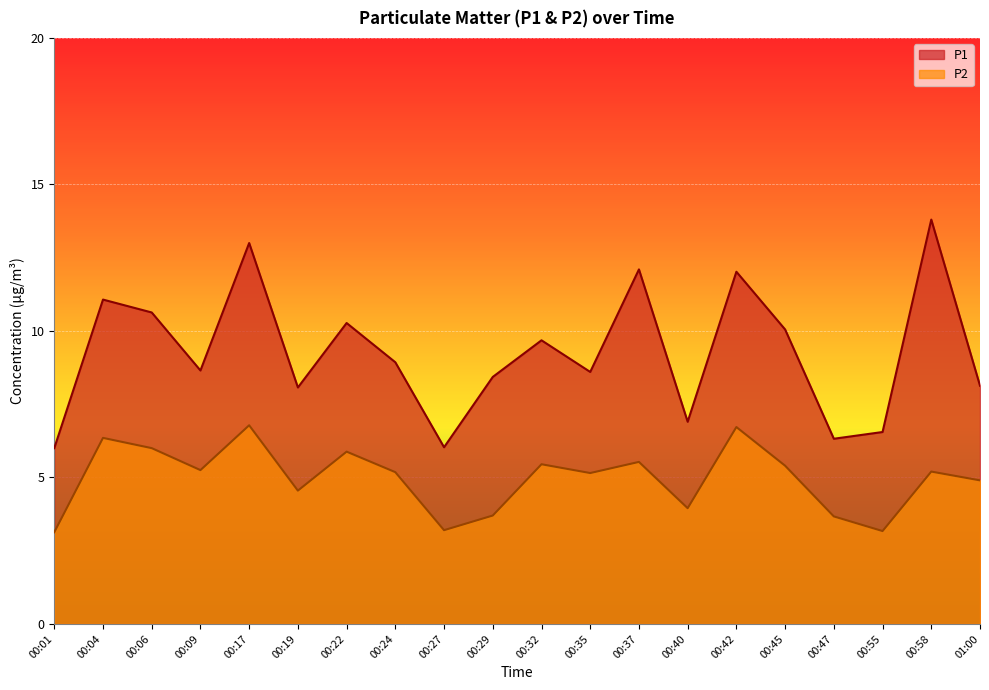

What is the difference between the maximum and minimum values in the P2 series?

3.7